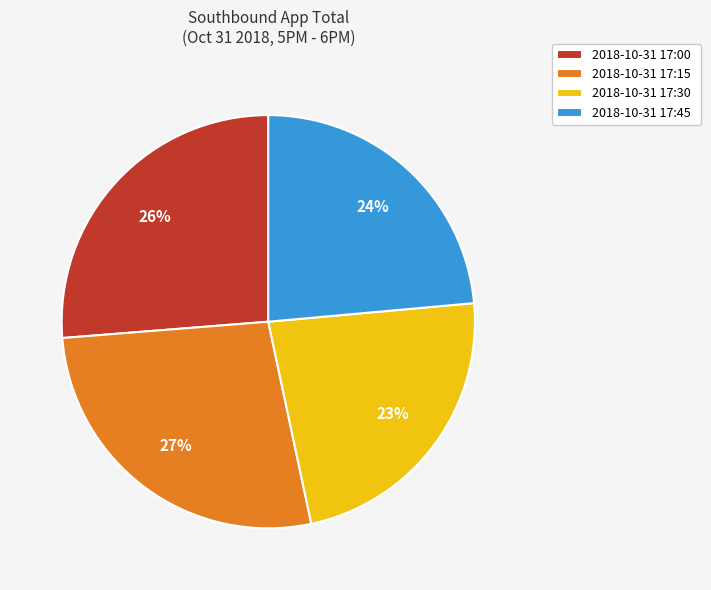

Does 2018-10-31 17:00 account for over 50% of the chart?

No